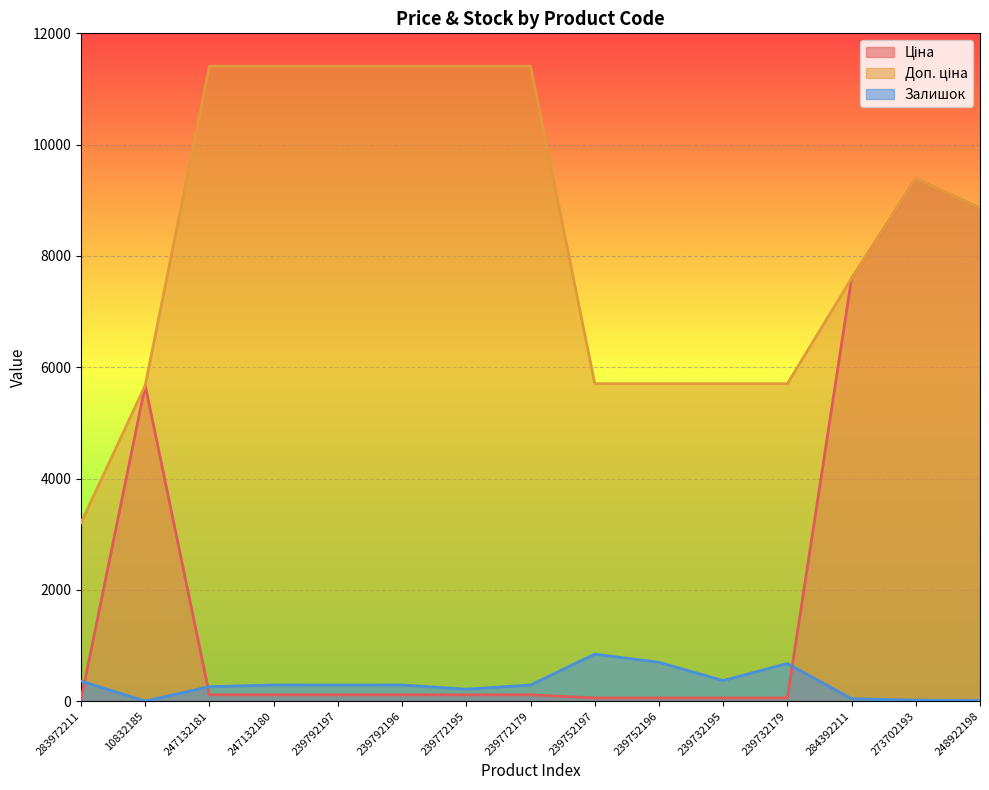

At which category is the sum across all series the highest?

273702193